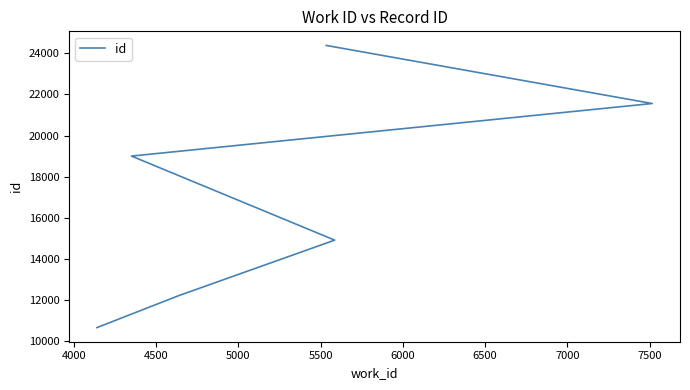

What is the smallest value displayed?

10658